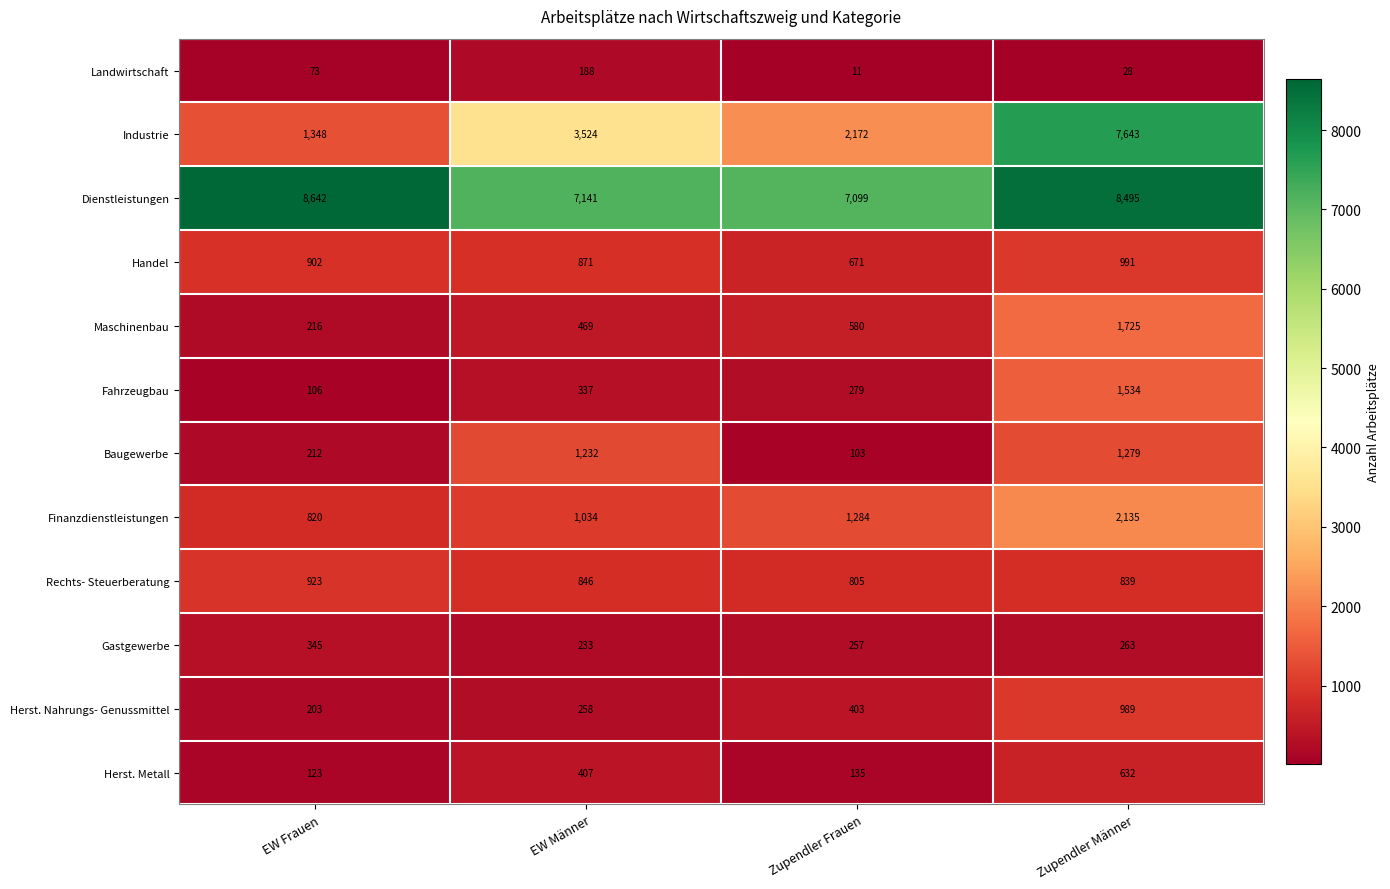

What is the difference between the Maschinenbau values at Zupendler Frauen and EW Frauen?

364